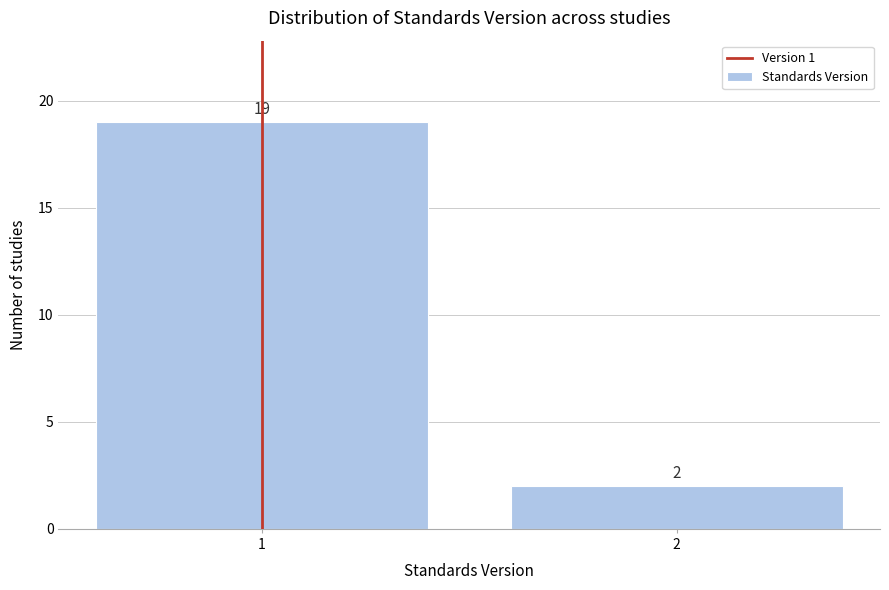

Reading left to right, transcribe all the data shown in this chart.

1=19	2=2